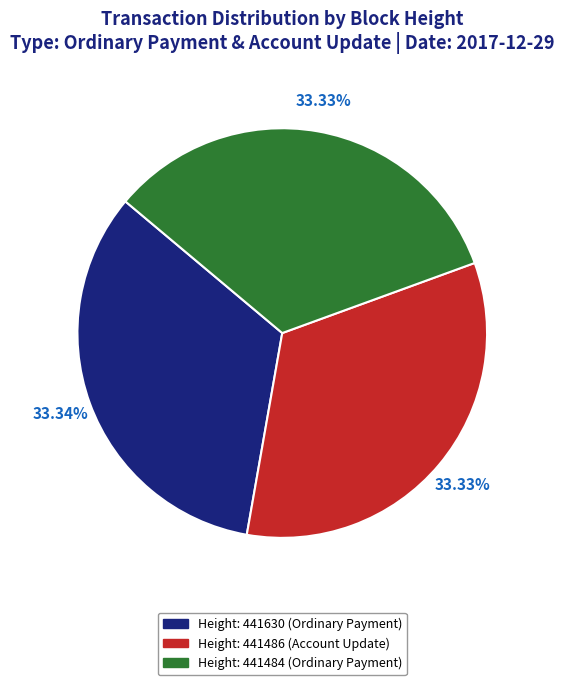

Is there any slice that represents more than half of the pie?

No